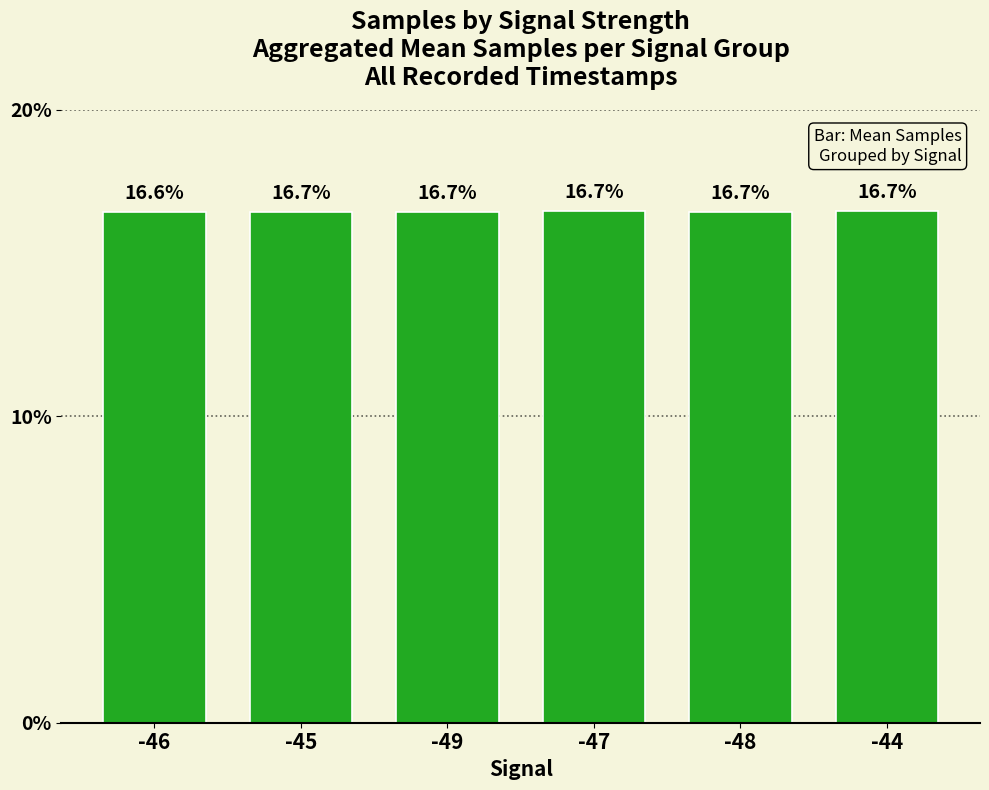

Between -44 and -47, which is larger?

-44